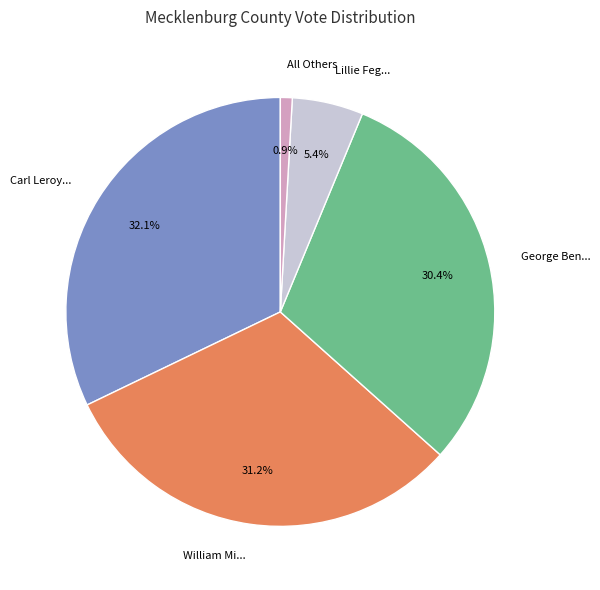

Does any single category account for the majority?

No